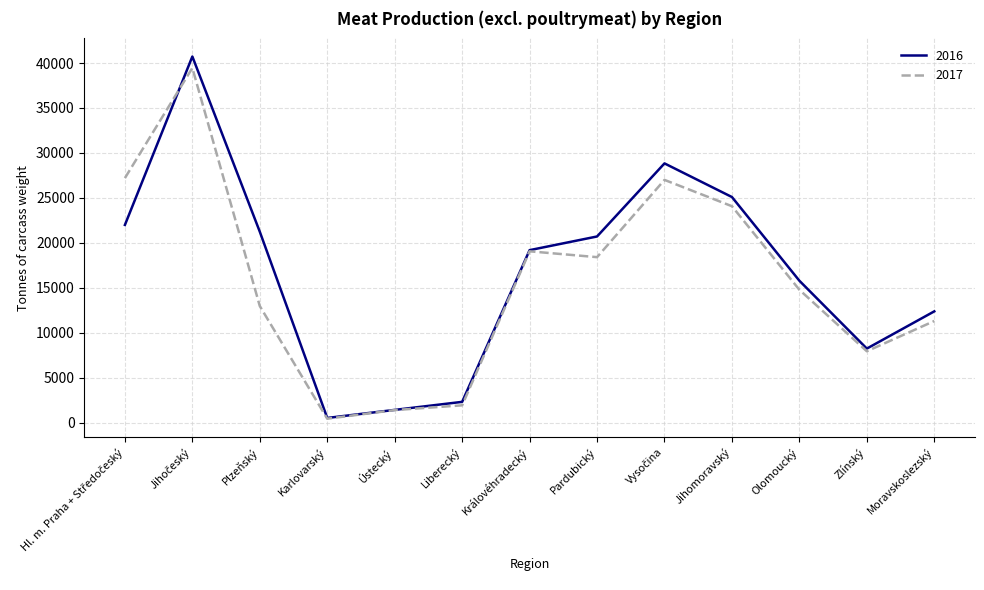

After their last crossing, which series has the higher values: 2017 or 2016?

2016